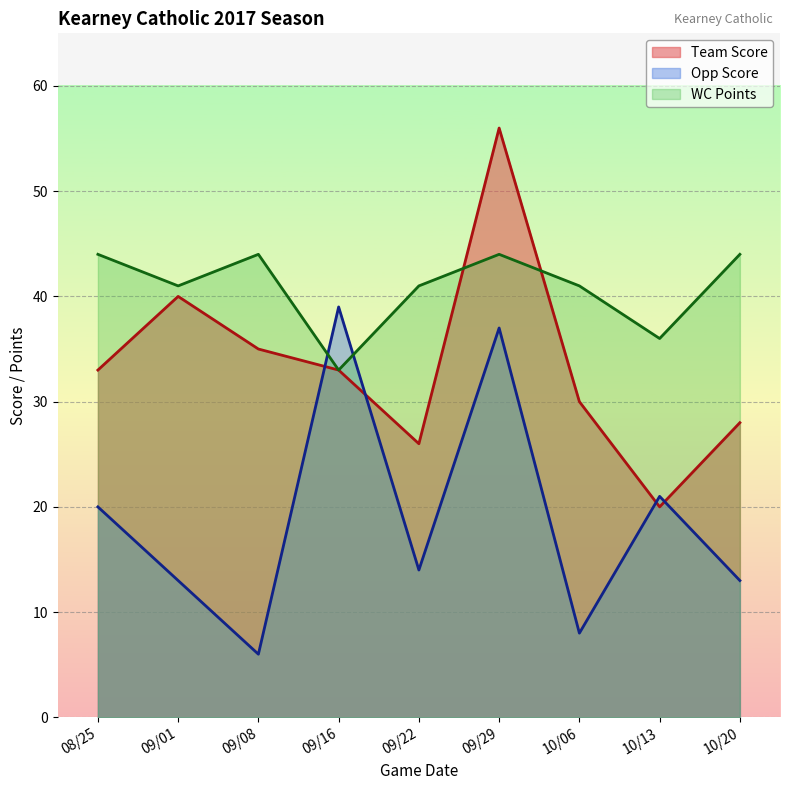

How many interior local peaks does the Opp Score series have?

3